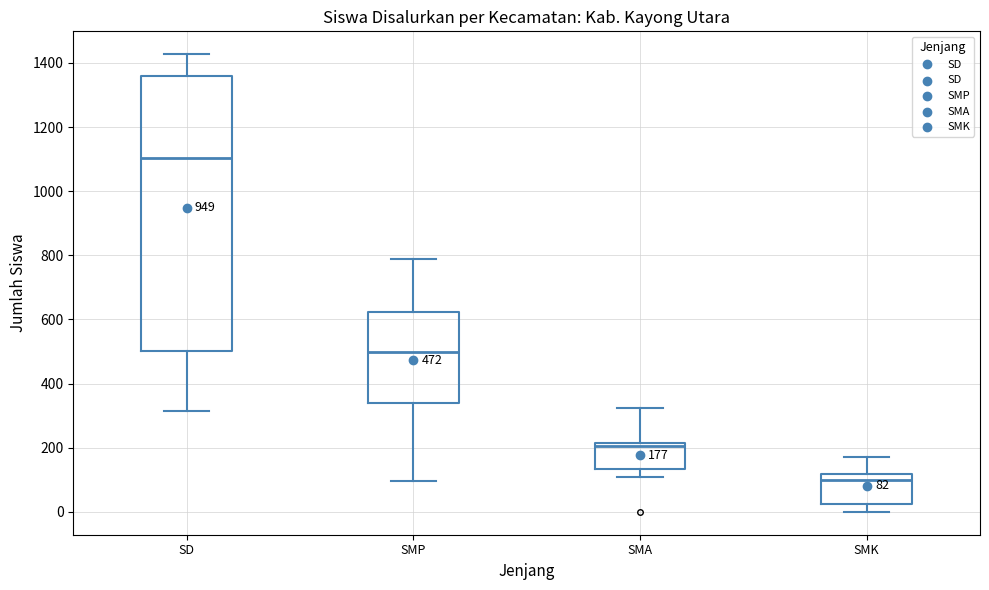

Comparing the boxes themselves (not the whiskers), which one is the tallest?

SD